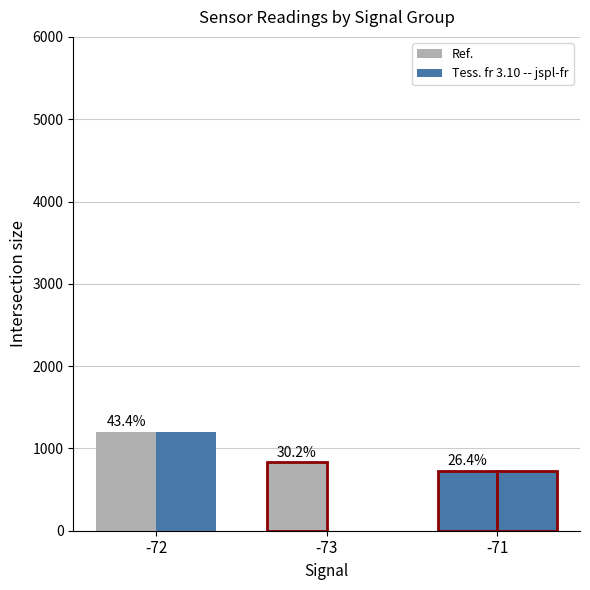

Are the bars grouped side by side (vs. stacked)?

Yes